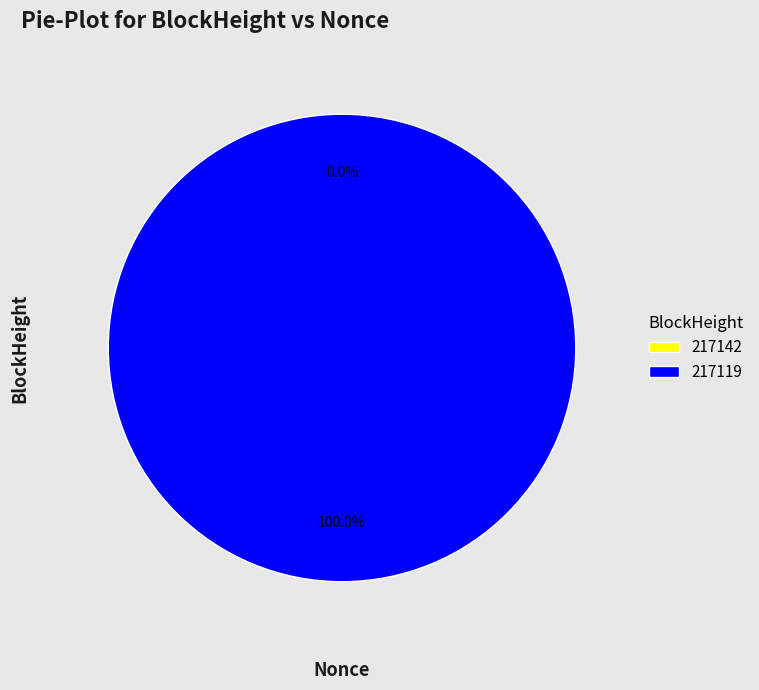

Combined, do 217119 and 217142 account for over 50%?

Yes